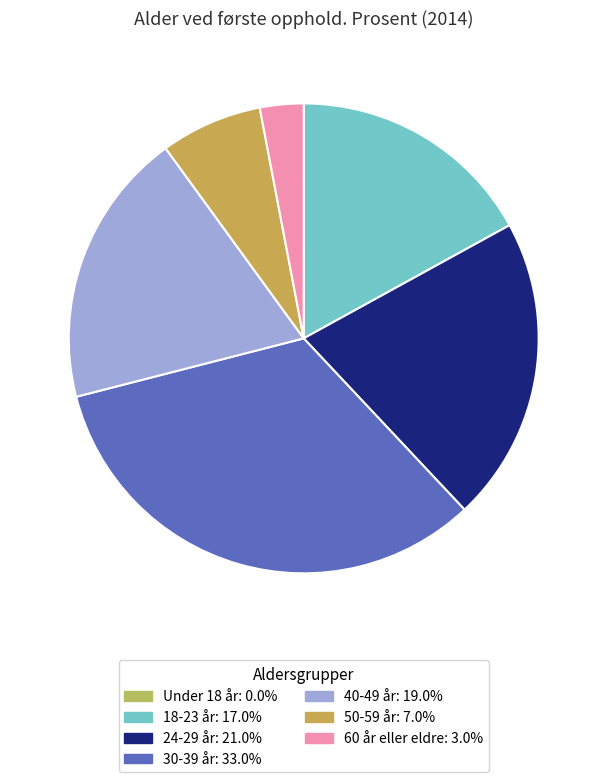

To the nearest percent, what is the difference between the largest and smallest slice percentages?

33%